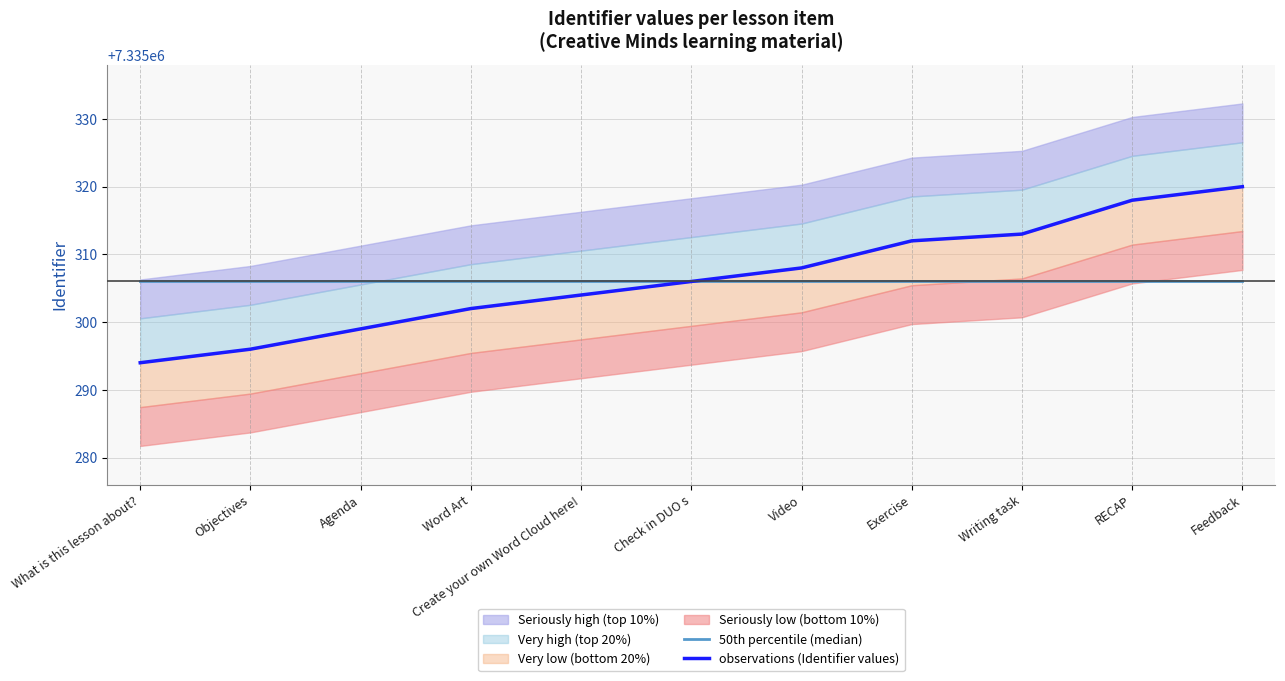

How many values in the observations (Identifier values) series exceed 7335306?

5